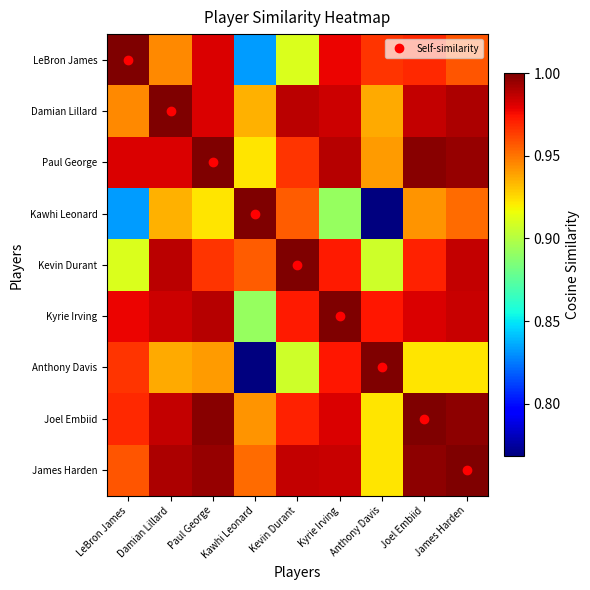

Which label corresponds to the largest value in the chart?

Anthony Davis